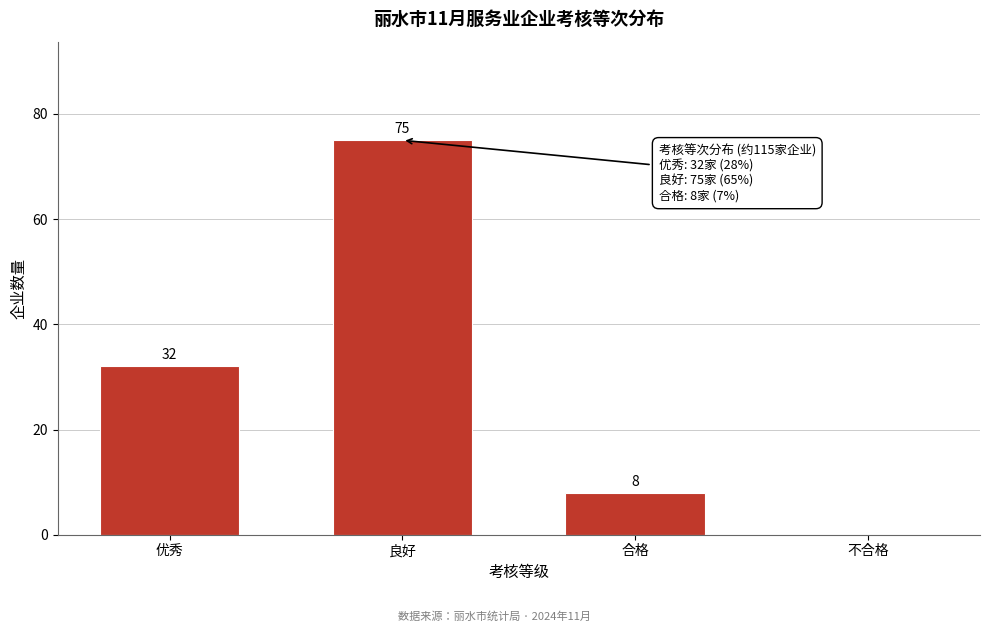

Reading left to right, extract all data points from this chart.

优秀=32	良好=75	合格=8	不合格=0